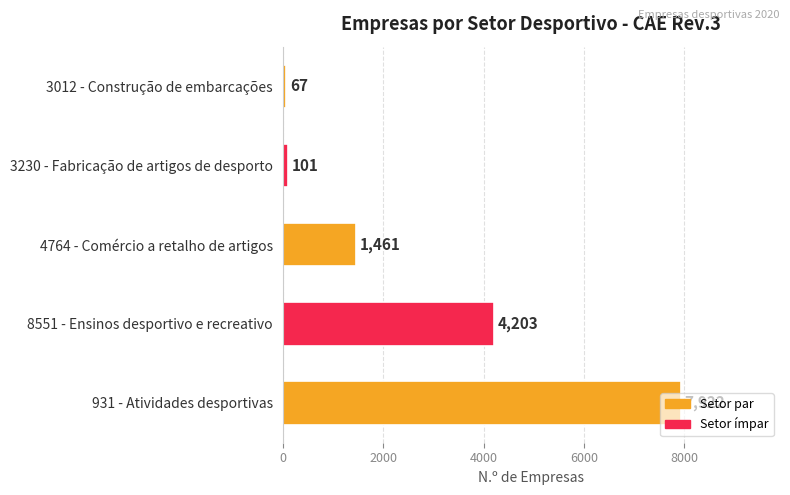

How many bars are there in total?

5